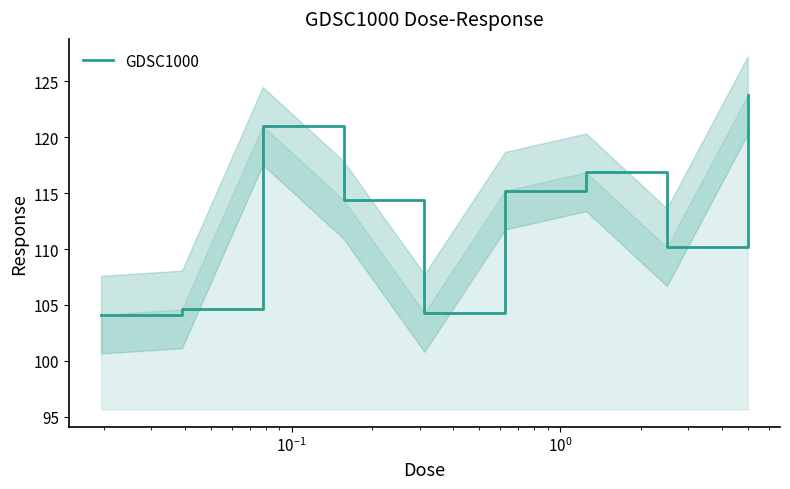

What is the highest value of the GDSC1000 series?

123.7